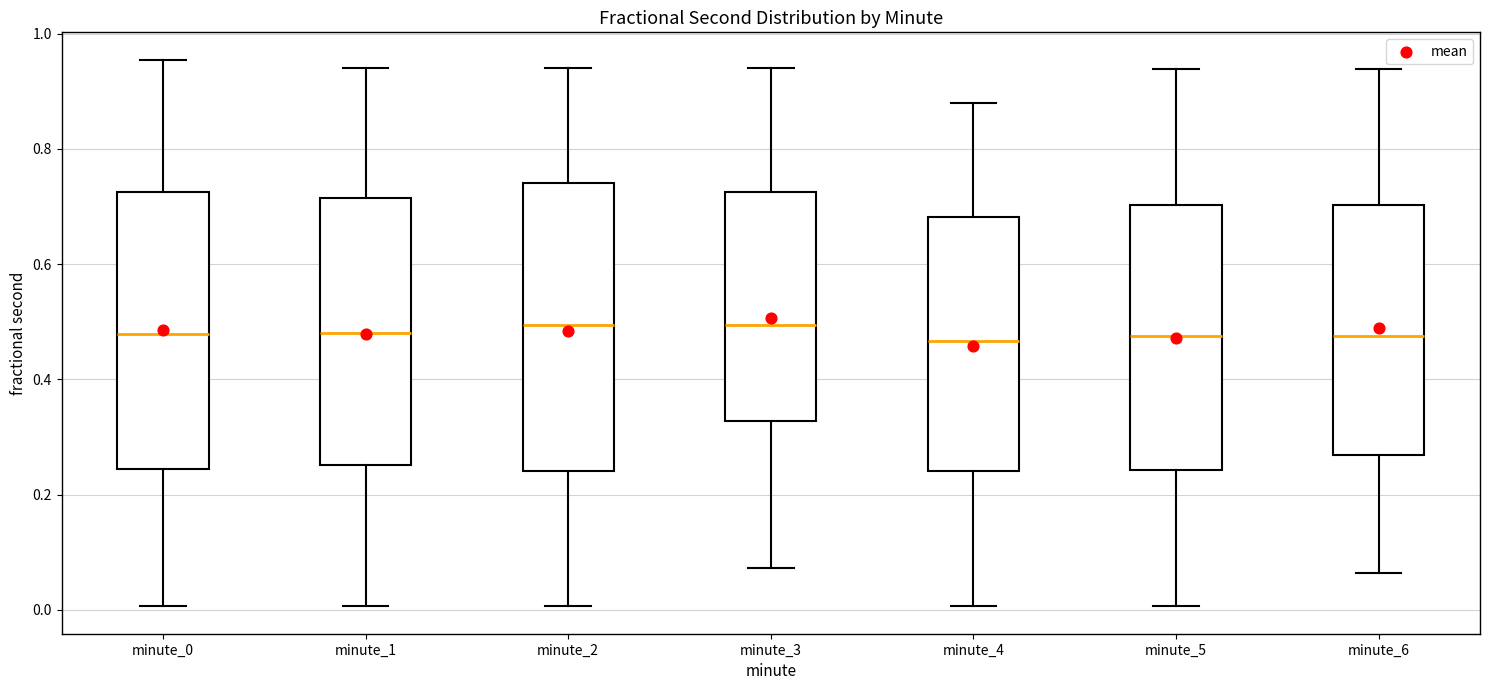

Reading left to right, read every box against the y-axis: the position of its median line, the range the box covers, and the ends of its whiskers. The values are not printed on the chart, so give them approximately, as read against the axis.

minute_0: median 0.48, box 0.24 to 0.72, whiskers 0.00 to 0.96
minute_1: median 0.48, box 0.26 to 0.72, whiskers 0.00 to 0.94
minute_2: median 0.50, box 0.24 to 0.74, whiskers 0.00 to 0.94
minute_3: median 0.50, box 0.32 to 0.72, whiskers 0.08 to 0.94
minute_4: median 0.46, box 0.24 to 0.68, whiskers 0.00 to 0.88
minute_5: median 0.48, box 0.24 to 0.70, whiskers 0.00 to 0.94
minute_6: median 0.48, box 0.26 to 0.70, whiskers 0.06 to 0.94